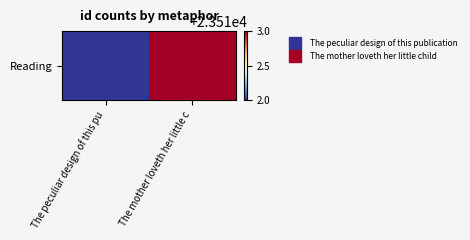

Reading left to right, list all the values displayed in this chart.

The peculiar design of this pu=23512	The mother loveth her little c=23513